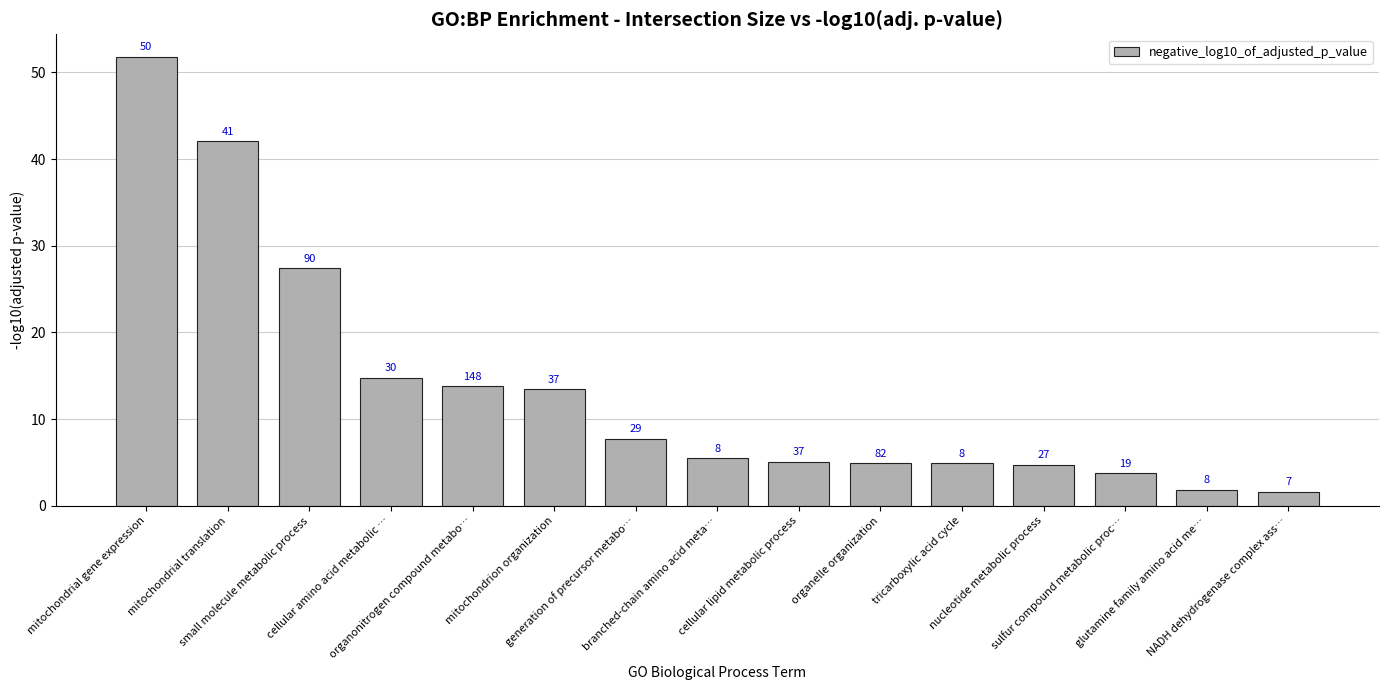

What is the difference between the values at organonitrogen compound metabo… and organelle organization?

8.9